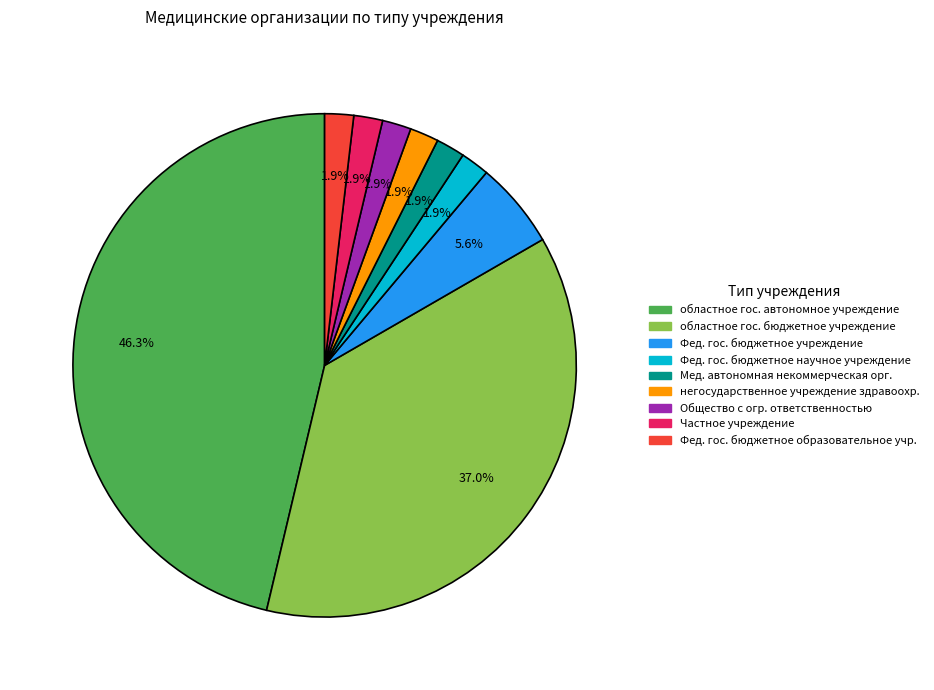

Is there any slice that represents more than half of the pie?

No